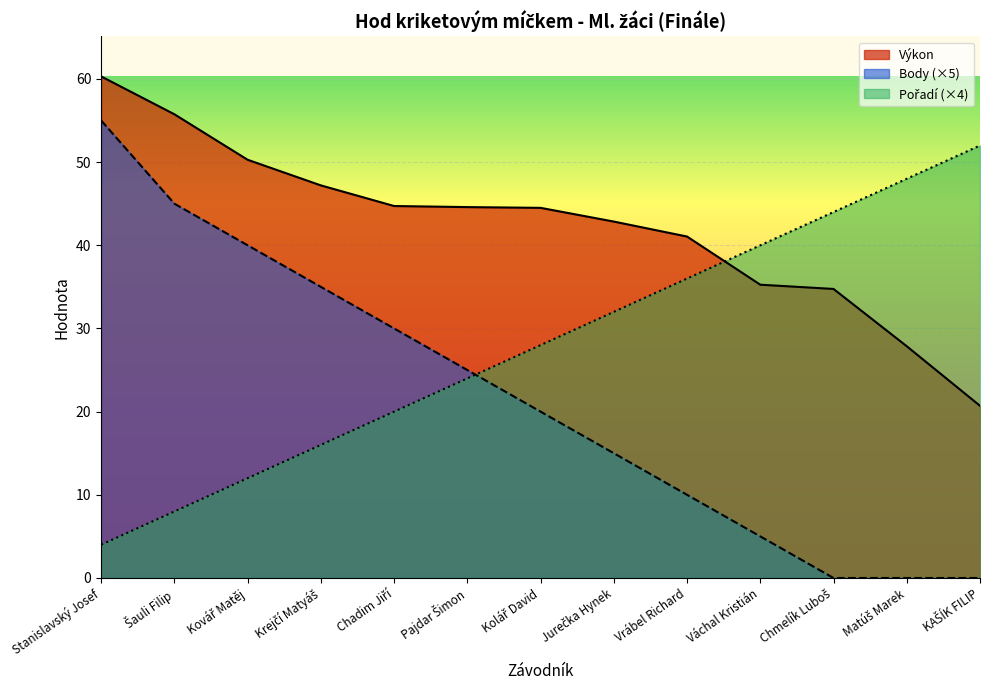

True or false: Výkon and Body intersect in this chart.

False